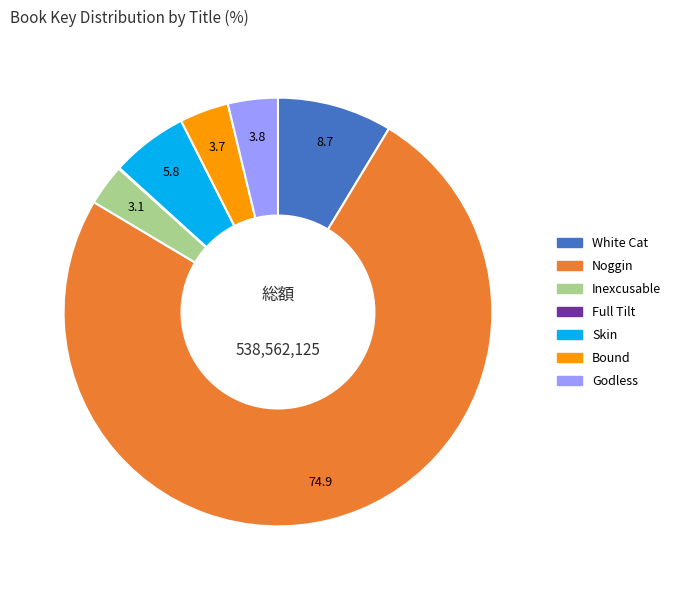

Is there any slice that represents more than half of the pie?

Yes